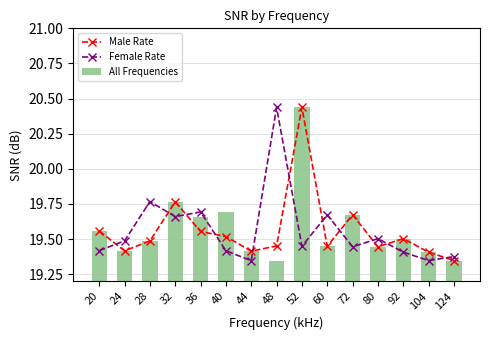

Are the bars horizontal?

No